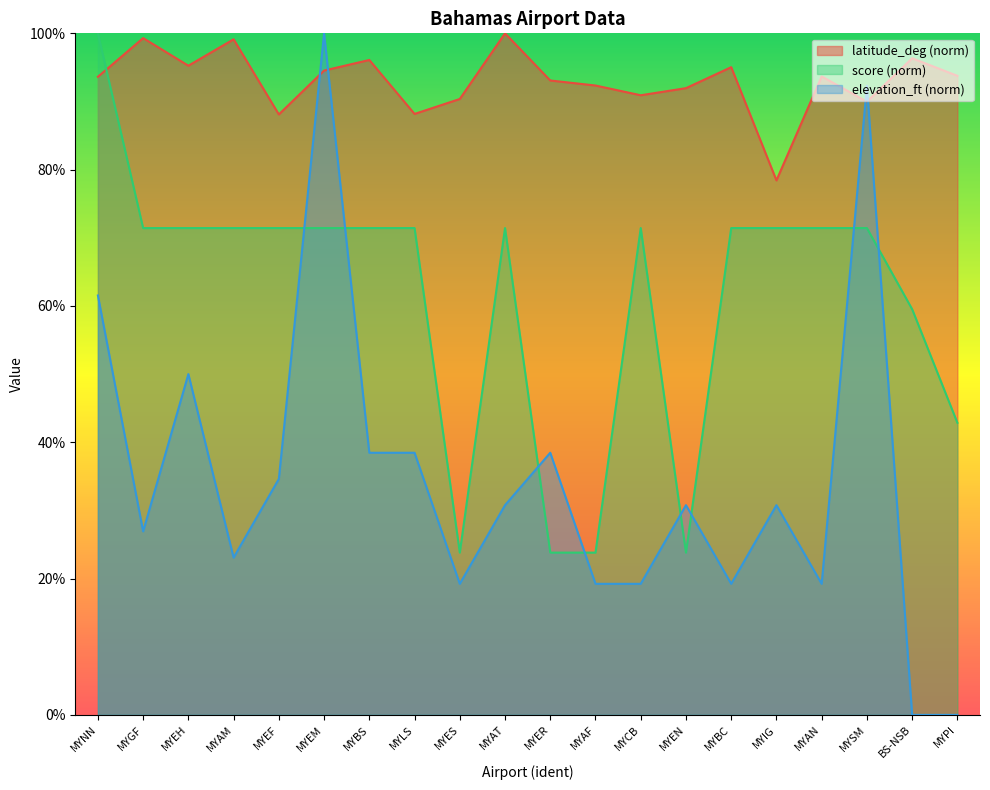

Between MYBC and MYPI, which series saw the biggest shift?

score (norm)